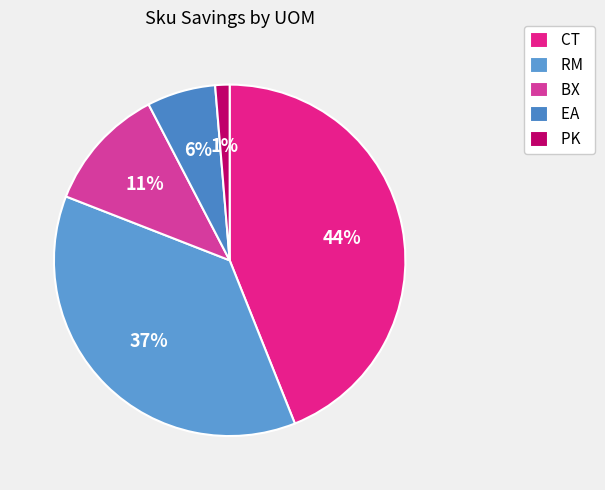

Does any single category account for the majority?

No